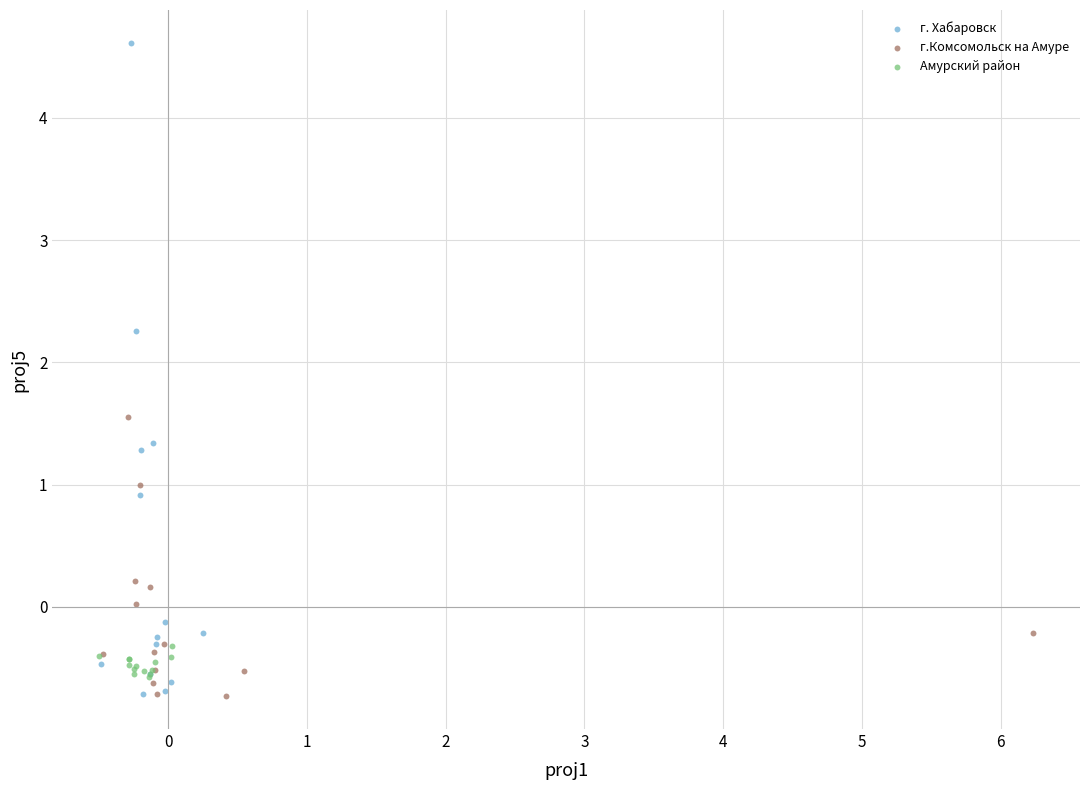

Which series has the largest Y range (max minus min)?

г. Хабаровск